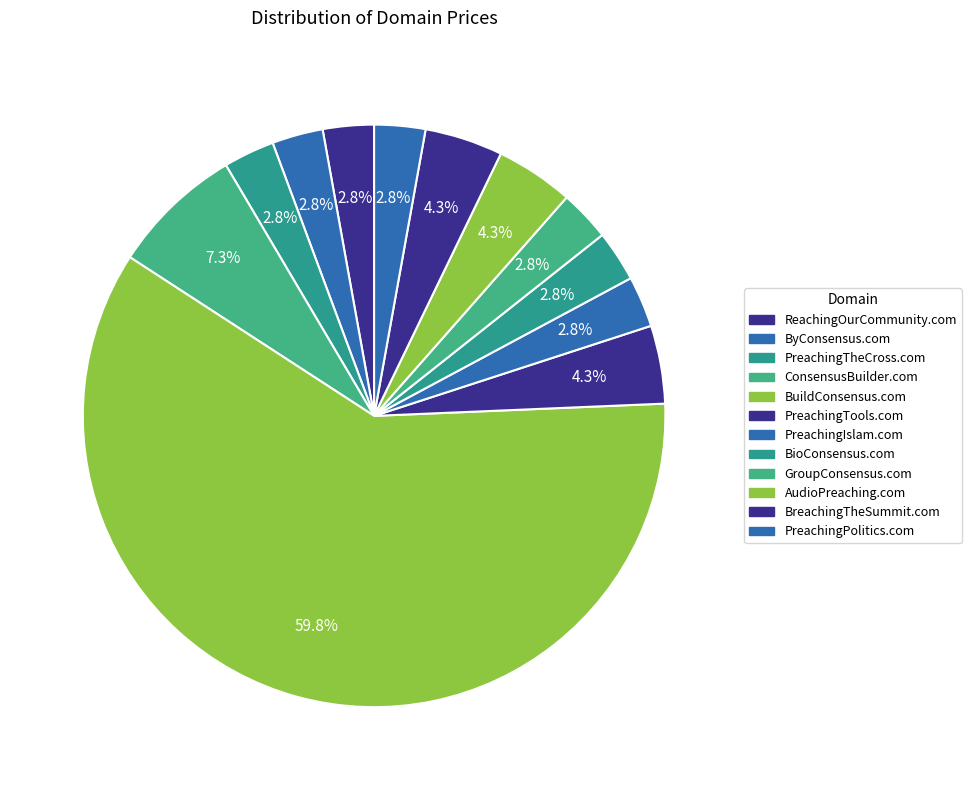

Which has a higher value, BioConsensus.com or PreachingTools.com?

PreachingTools.com